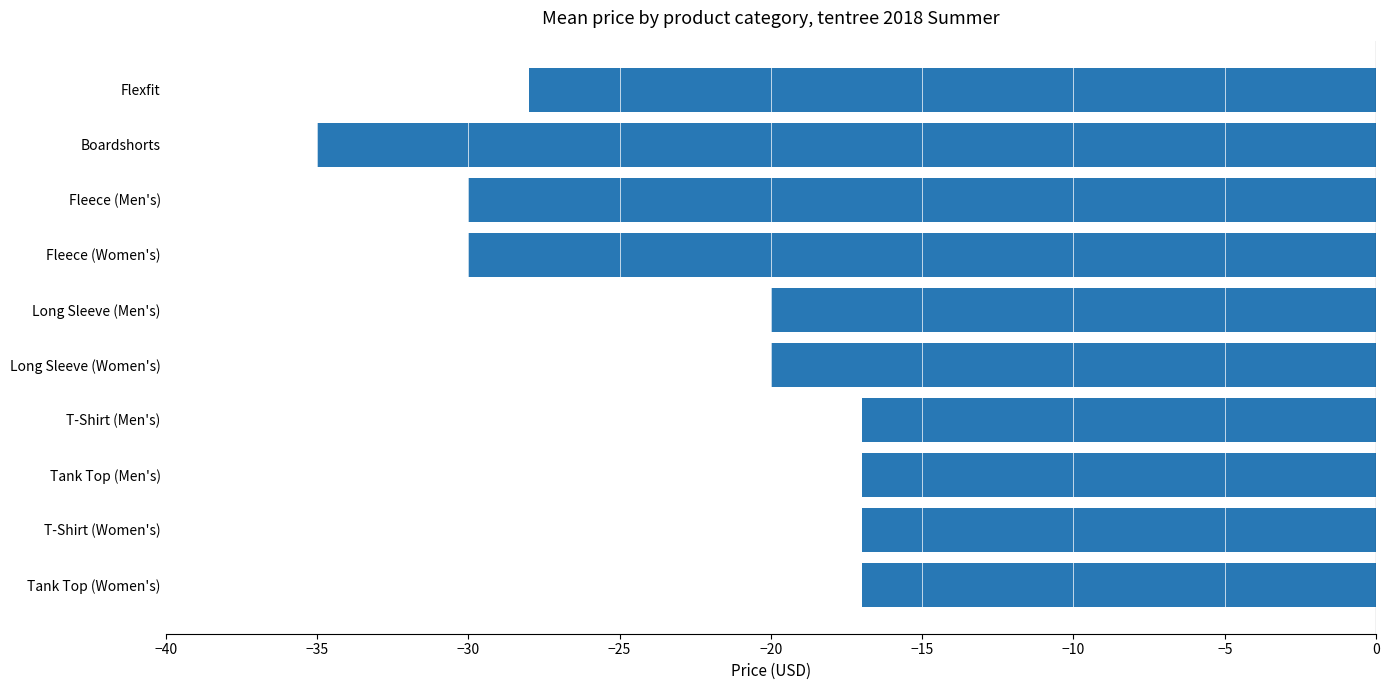

Which has a higher value, T-Shirt (Men's) or Long Sleeve (Men's)?

T-Shirt (Men's)